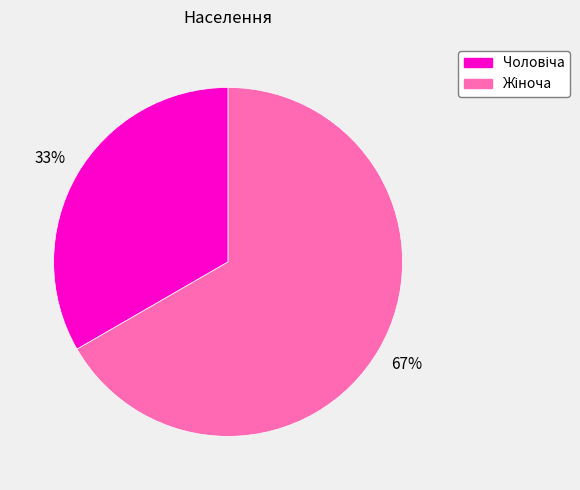

To the nearest percent, what is the average slice percentage?

50%